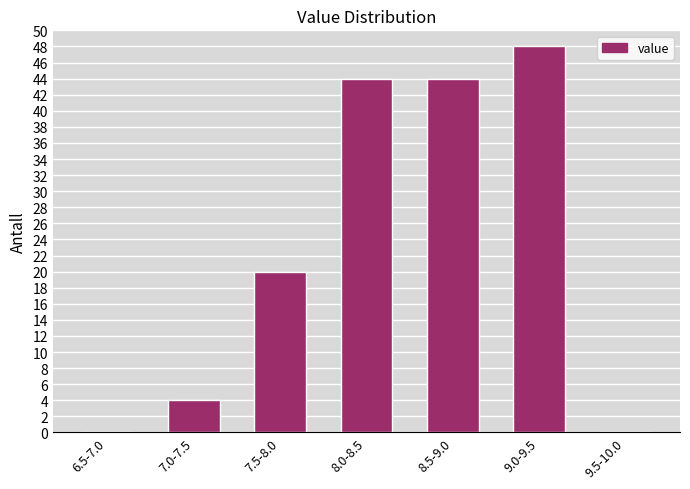

Reading left to right, list all the values displayed in this chart.

6.5-7.0=0	7.0-7.5=4	7.5-8.0=20	8.0-8.5=44	8.5-9.0=44	9.0-9.5=48	9.5-10.0=0